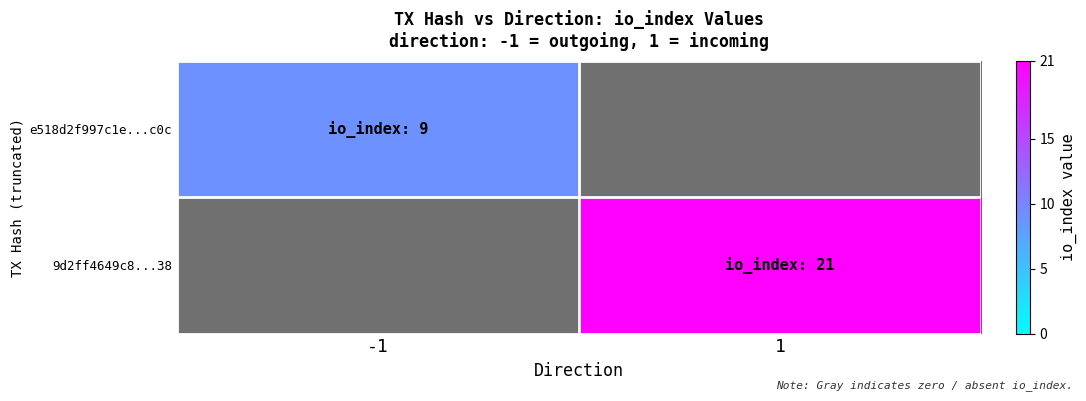

List the labels in order of e518d2f997c1e...c0c value, smallest first.

-1, 1